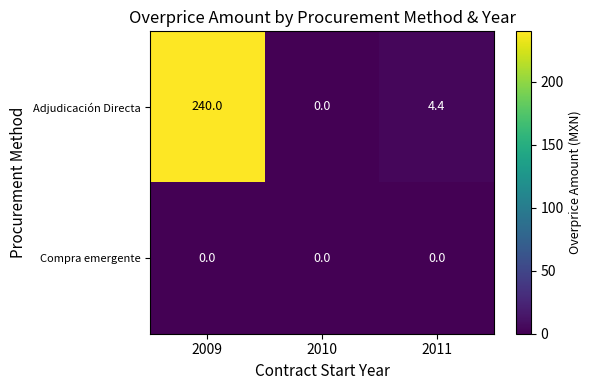

Reading left to right, extract all data points from this chart.

Adjudicación Directa: 240.0	0.0	4.4
Compra emergente: 0.0	0.0	0.0